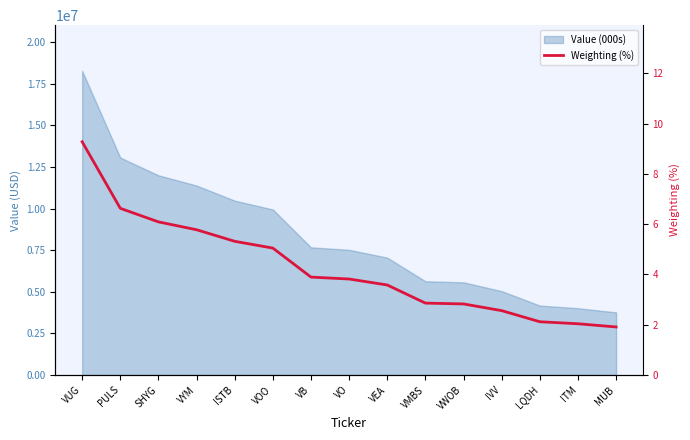

What is the change in value from VUG to VWOB?

-6.5